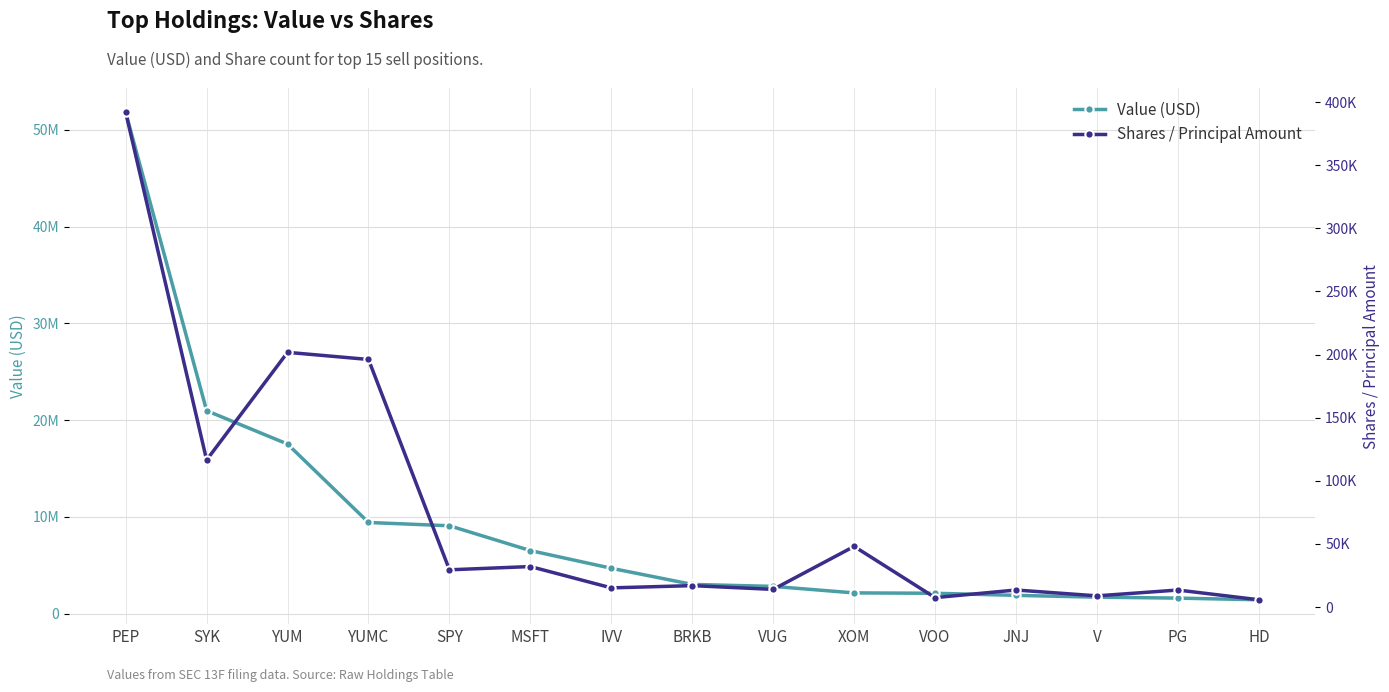

Reading left to right, list all the values displayed in this chart.

Value (USD): PEP=51820000	SYK=20984000	YUM=17531000	YUMC=9426000	SPY=9086000	MSFT=6521000	IVV=4693000	BRKB=3023000	VUG=2818000	XOM=2146000	VOO=2108000	JNJ=1892000	V=1706000	PG=1607000	HD=1436000
Shares / Principal Amount: PEP=391802	SYK=116456	YUM=201713	YUMC=196081	SPY=29467	MSFT=32043	IVV=15155	BRKB=16934	VUG=13945	XOM=47998	VOO=7436	JNJ=13466	V=8834	PG=13443	HD=5734